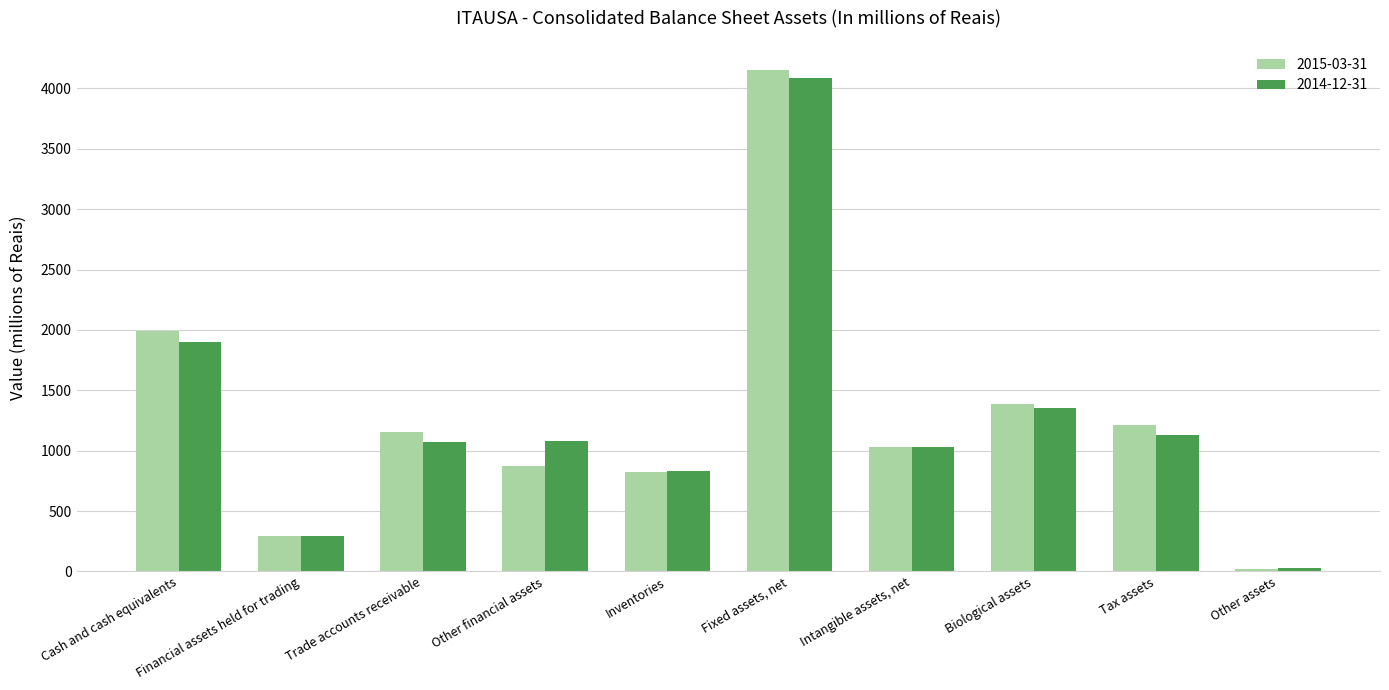

Between Inventories and Tax assets, which series saw the biggest shift?

2015-03-31